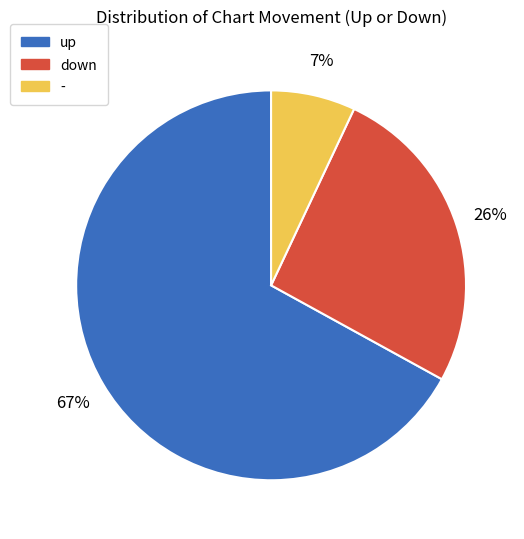

To the nearest percent, what is the combined percentage of - and up?

74%